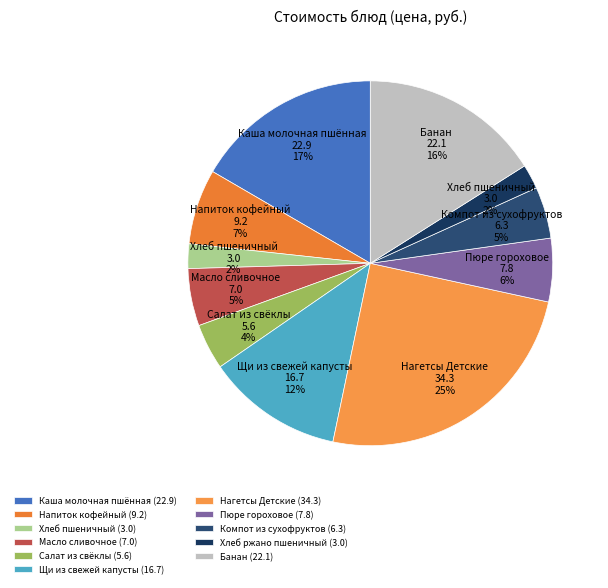

What is the change in value from Салат из свёклы to Нагетсы Детские?

+28.7